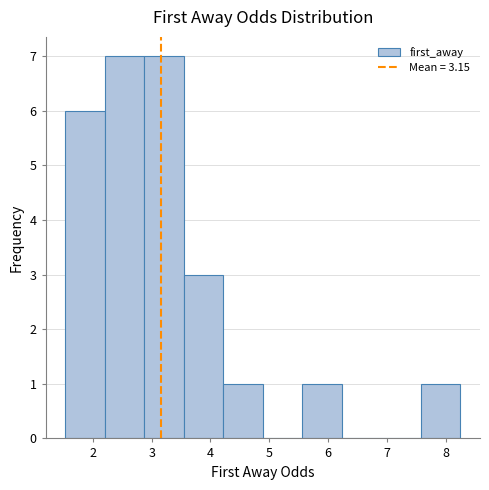

How tall is the bar that spans 5.6 to 6.2 on the x-axis? Neither the bar edges nor the heights are printed on the chart, so give them approximately, as read against the axes.

1